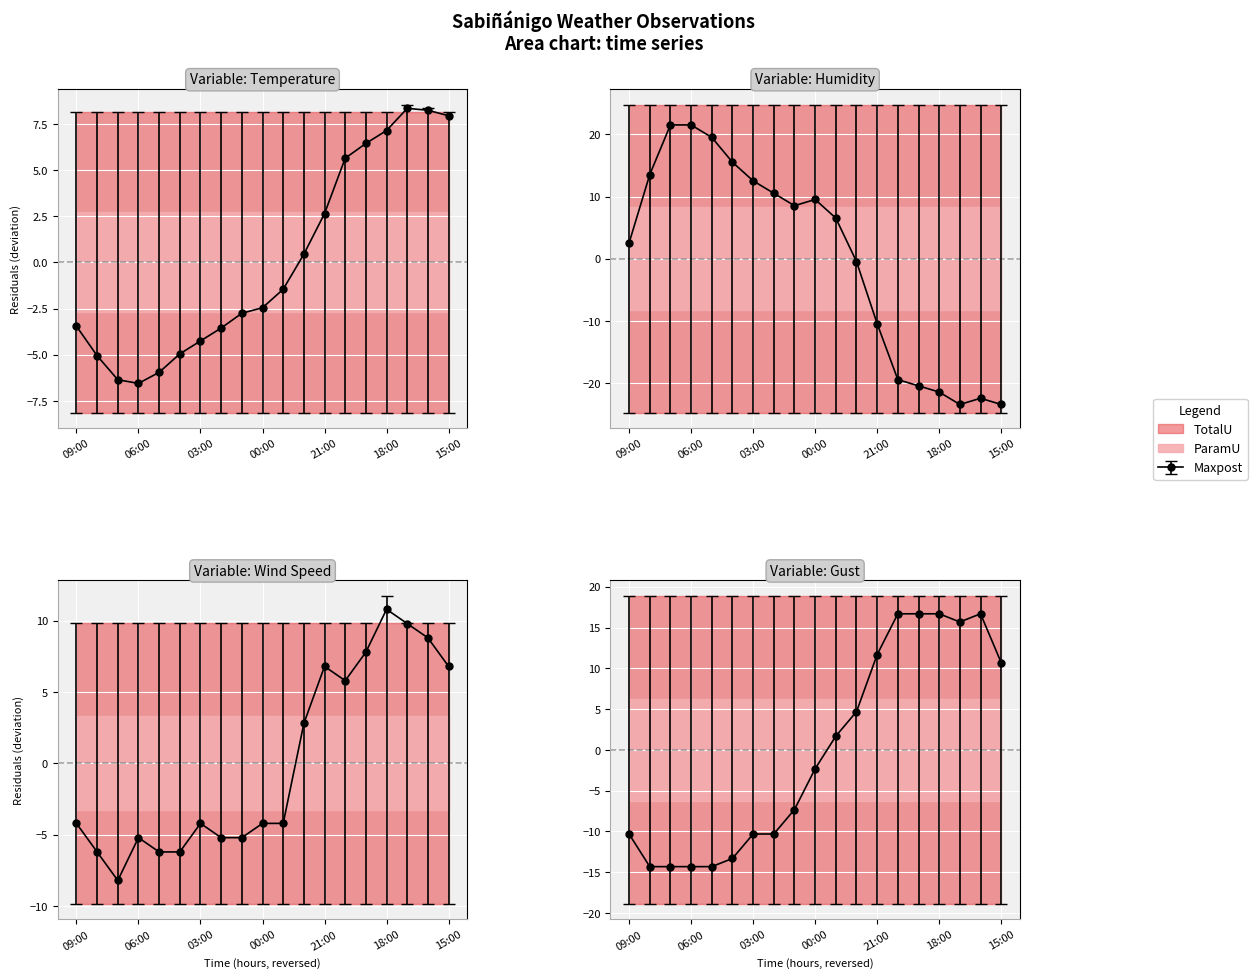

What is the label of the 17th point from the right?

07:00